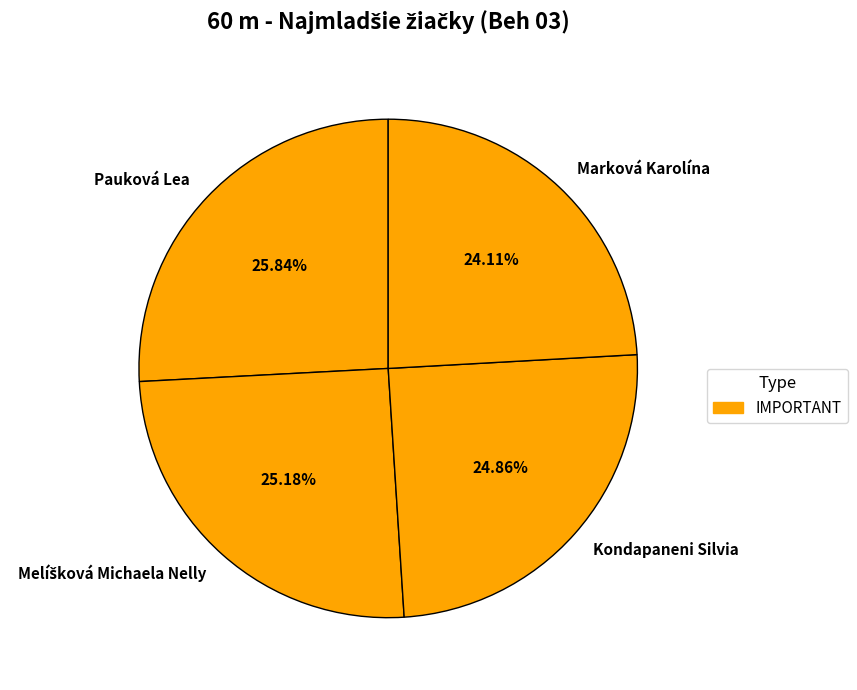

Is there any slice that represents more than half of the pie?

No